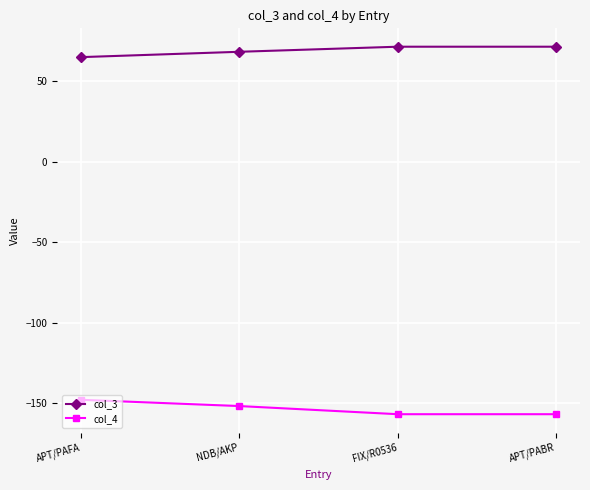

What is the smallest value displayed?

-156.8